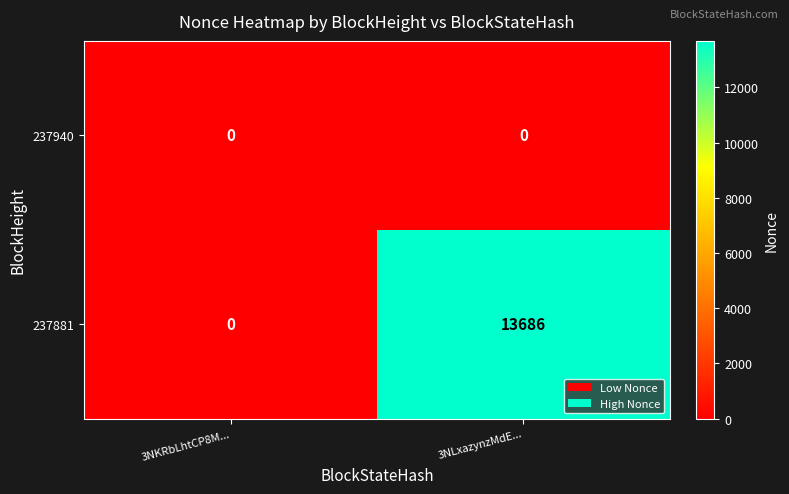

What is the sum of the 237881 values at 3NLxazynzMdE... and 3NKRbLhtCP8M...?

13686